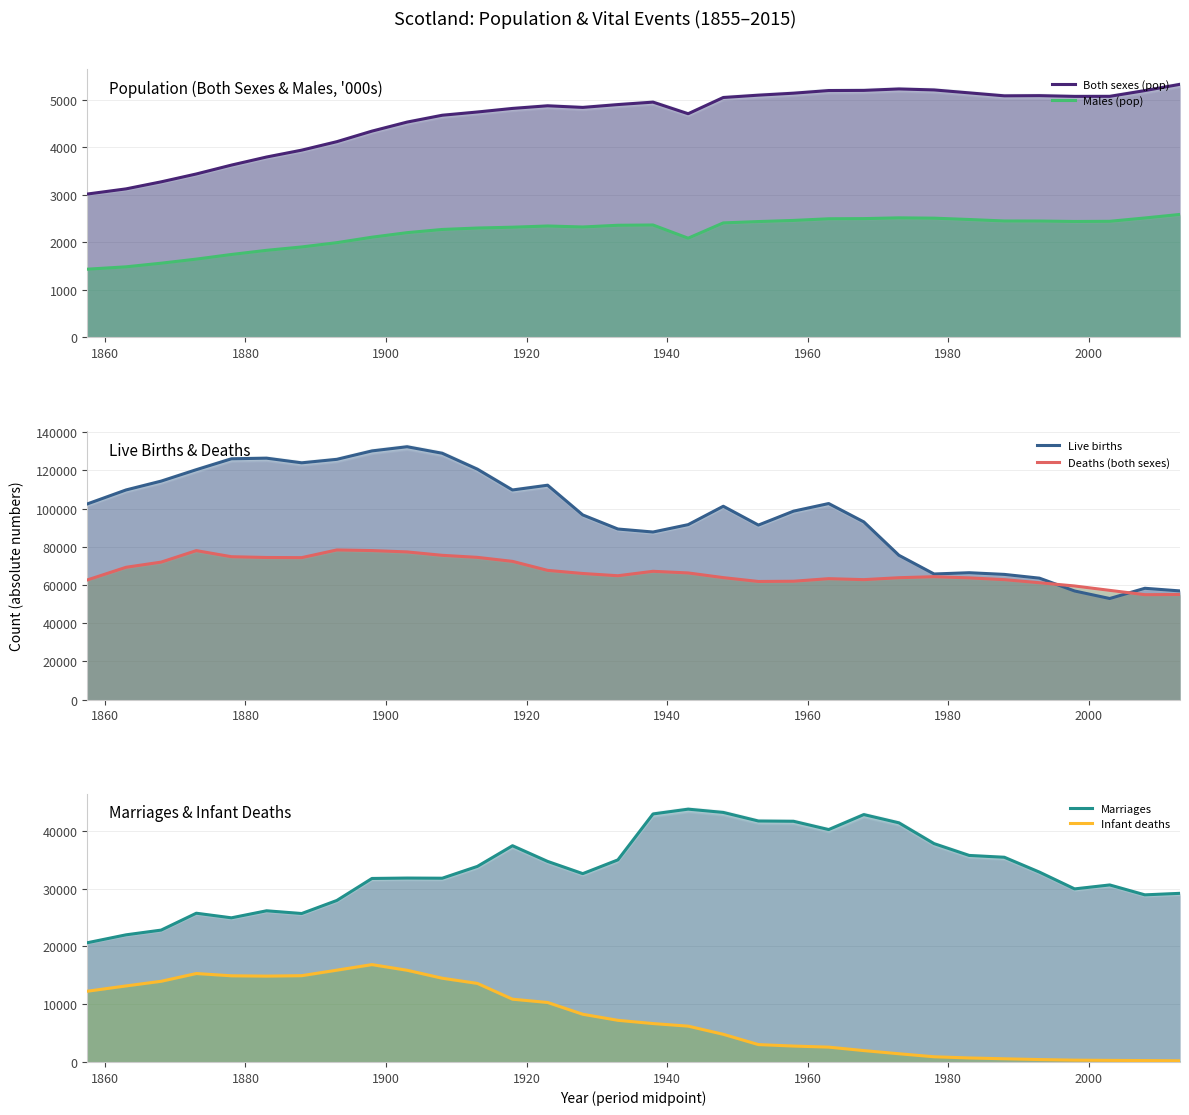

How many categories are shown in the chart?

32